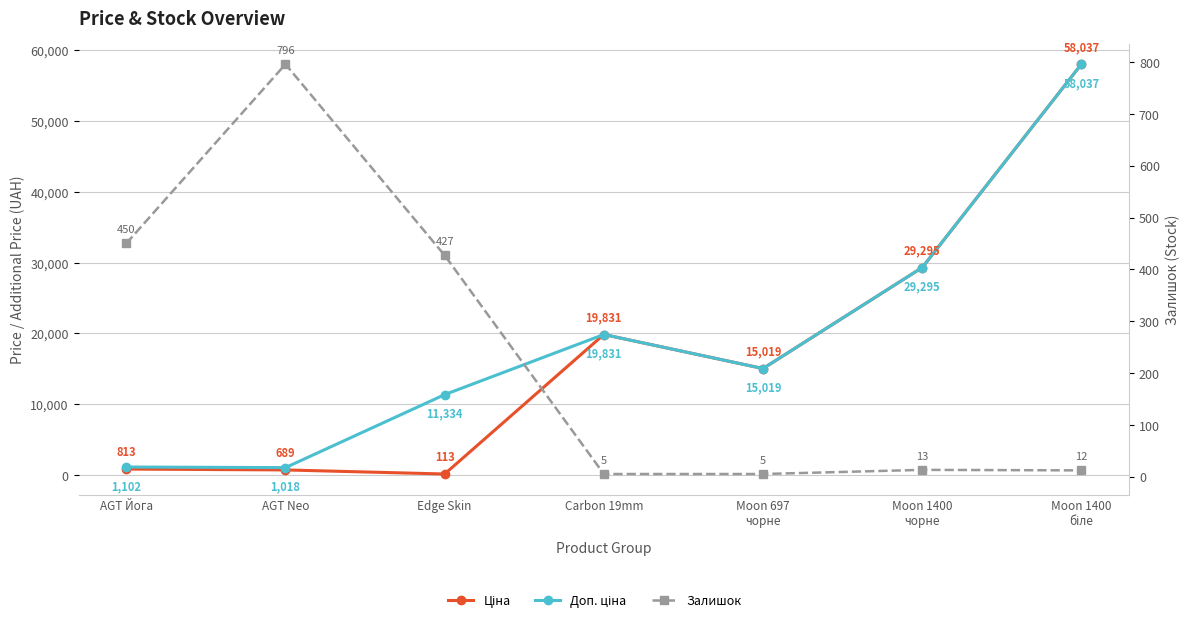

What is the average value of the Ціна series?

17685.4